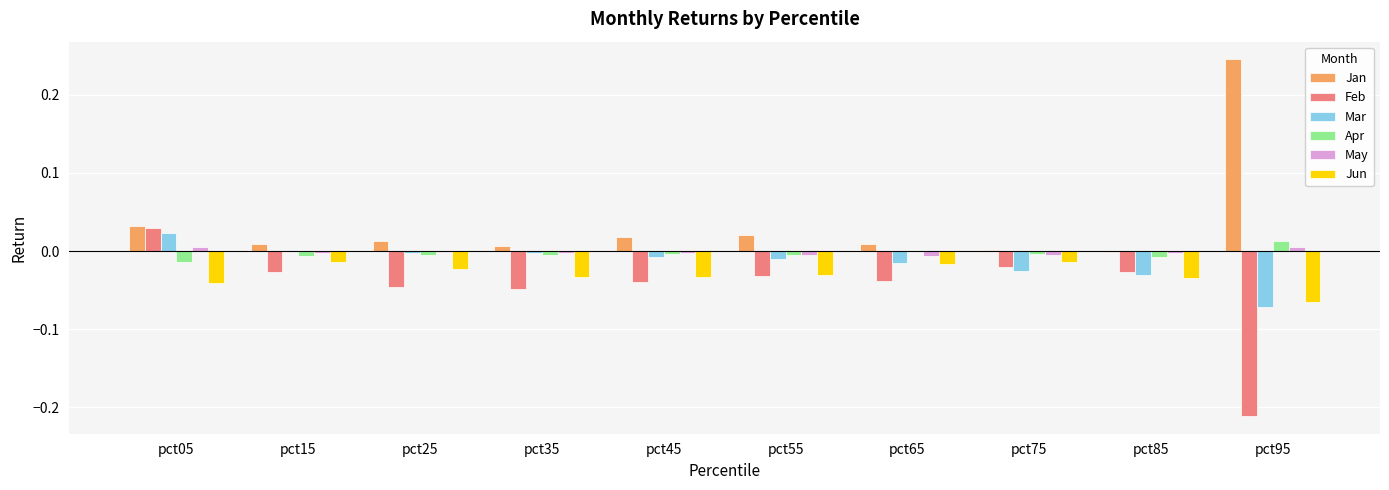

The Jun series shows -0.0 at pct55. True or false?

True